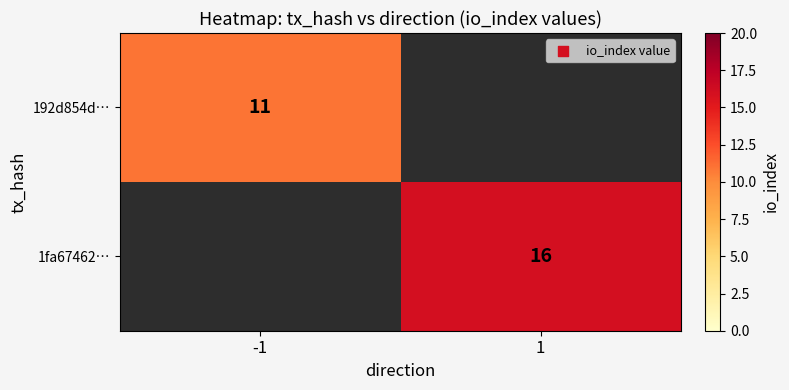

At how many categories does at least one series exceed 0?

2